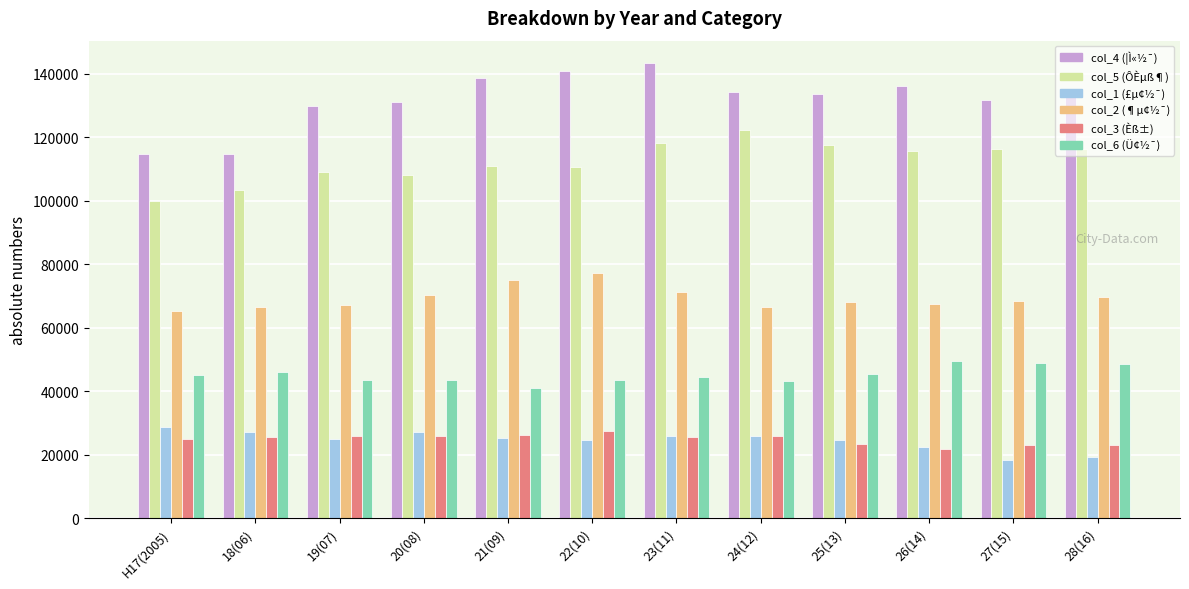

What is the difference between the highest and lowest values at H17(2005)?

89740.9